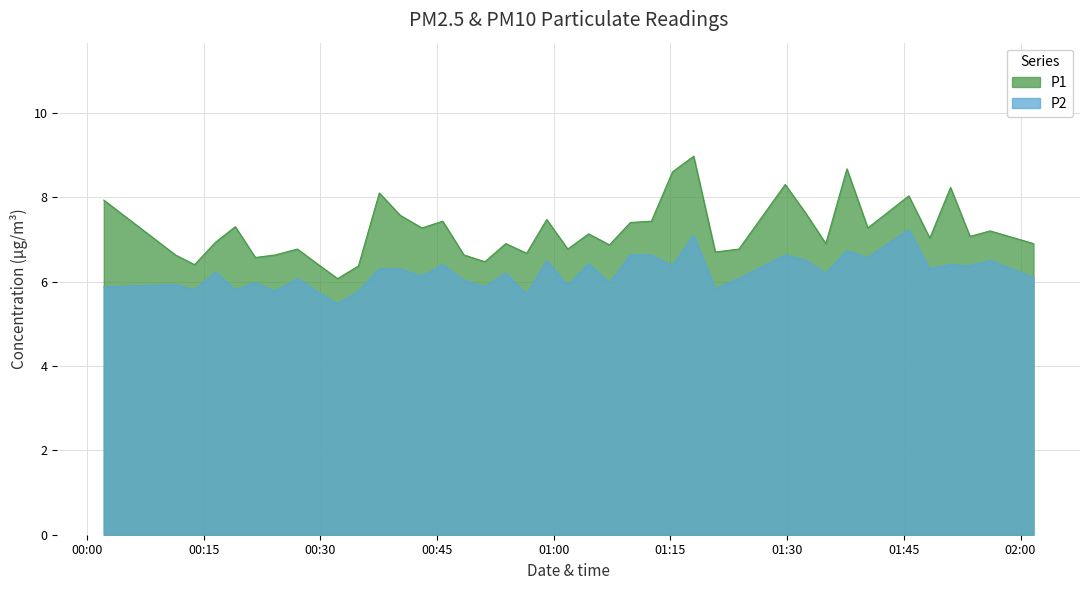

What is the difference between the maximum and minimum values in the P2 series?

1.8